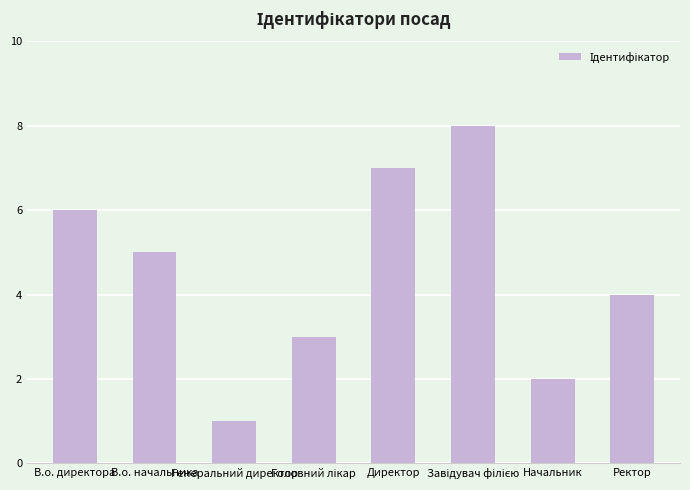

What is the sum of all values?

36